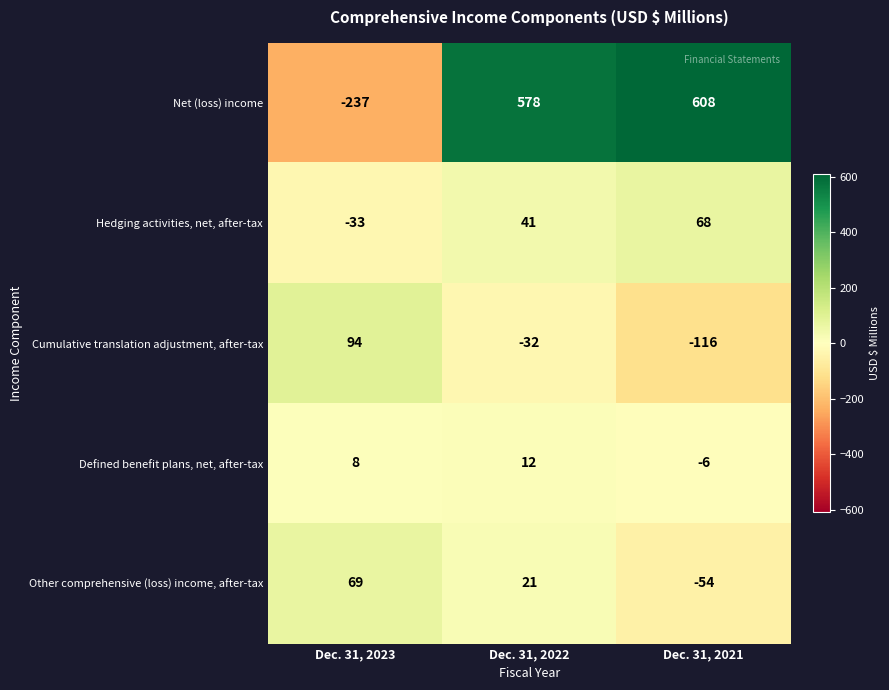

How many series are shown in this chart?

5